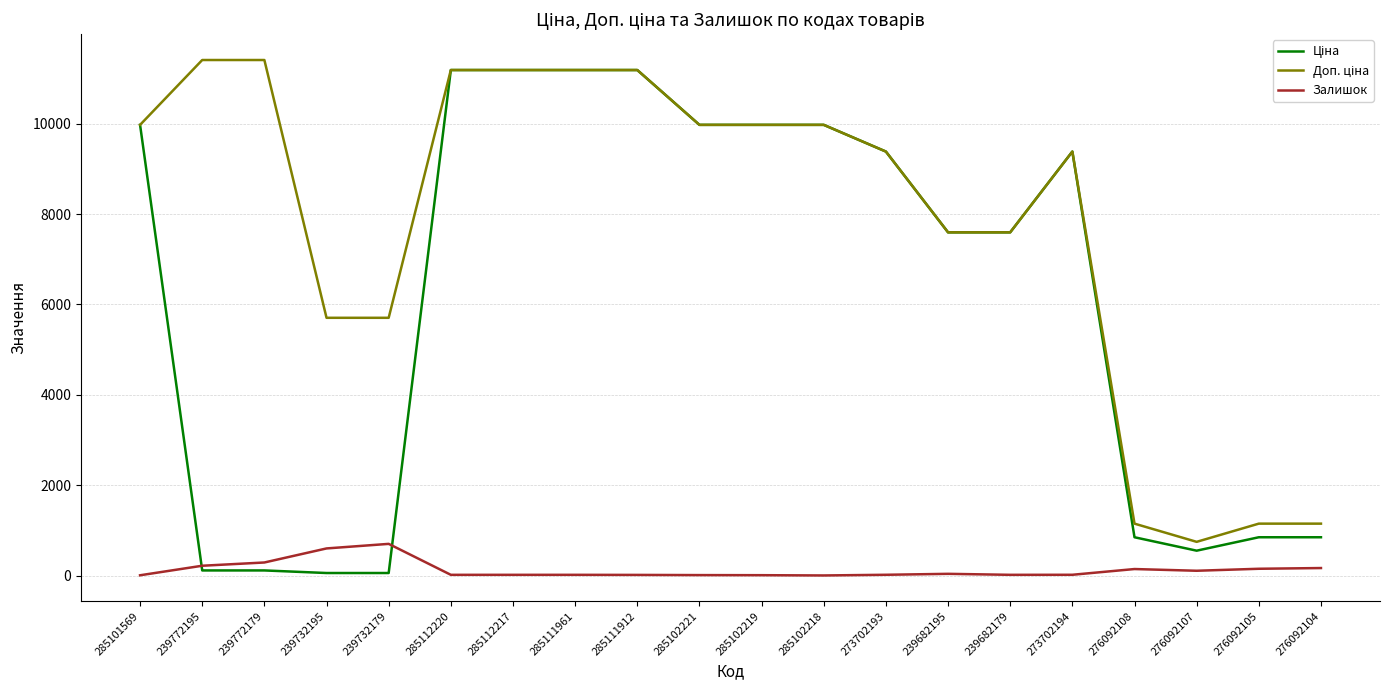

What is the greatest value displayed?

11410.0